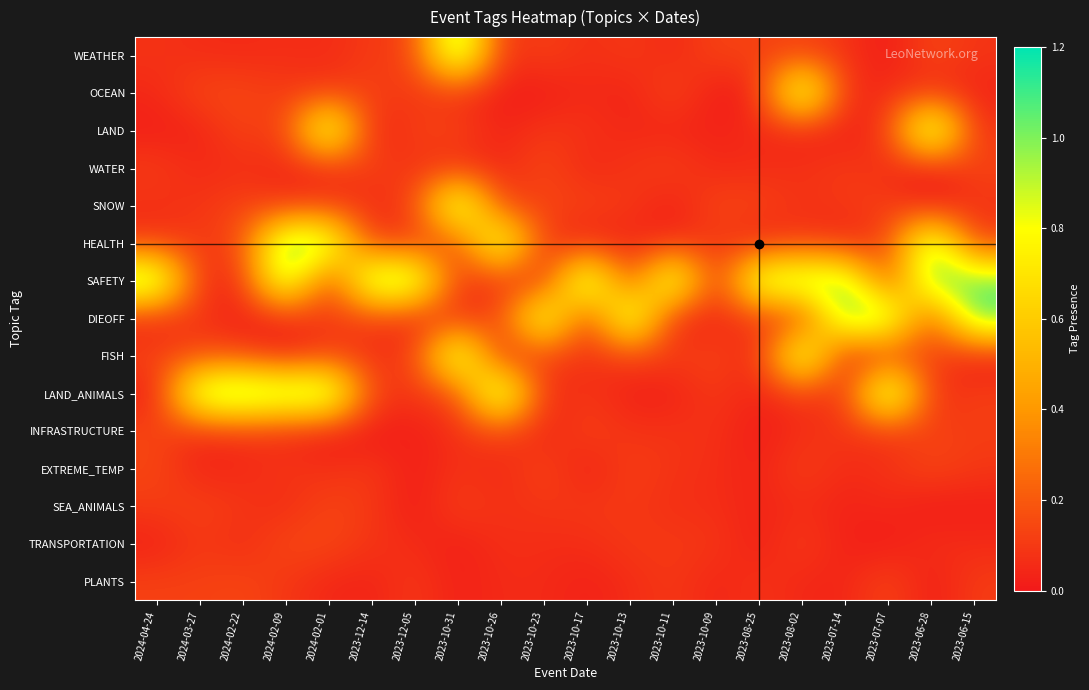

At which category is the sum across all series the highest?

2023-10-31